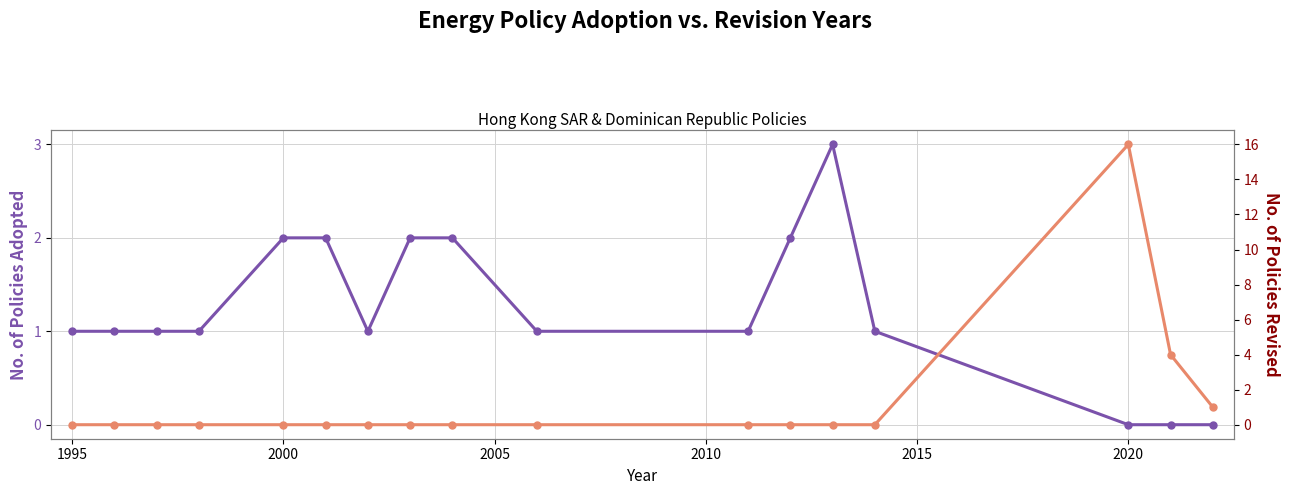

How many positive values does the Policies Adopted series have?

14